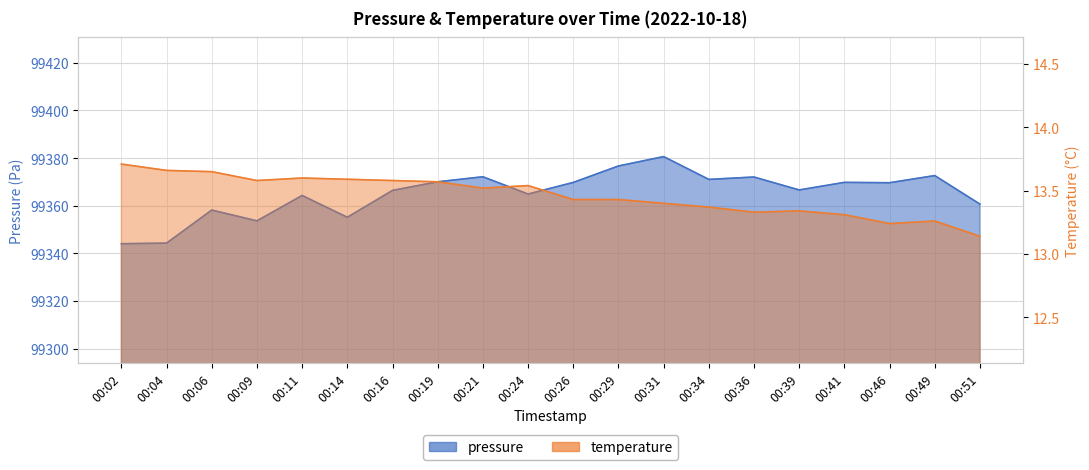

What are all the series names shown in the legend?

pressure, temperature